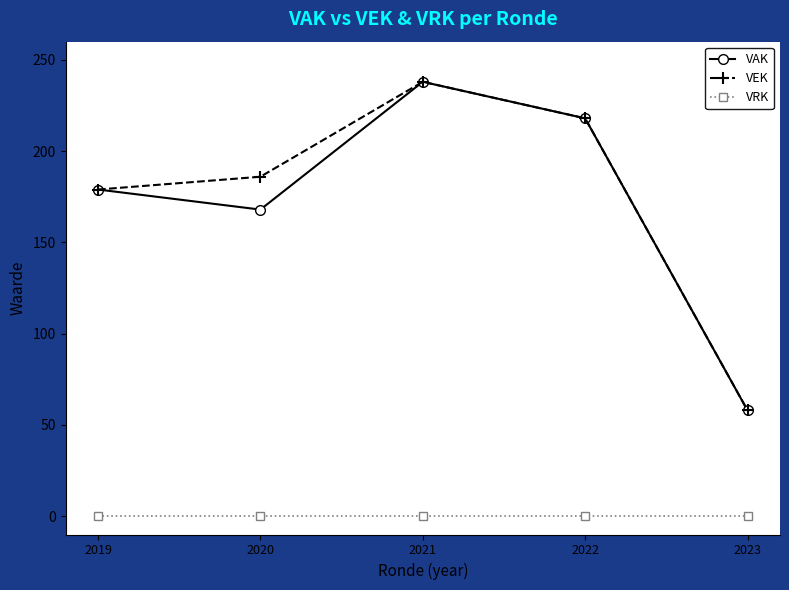

True or false: VRK and VAK intersect in this chart.

False